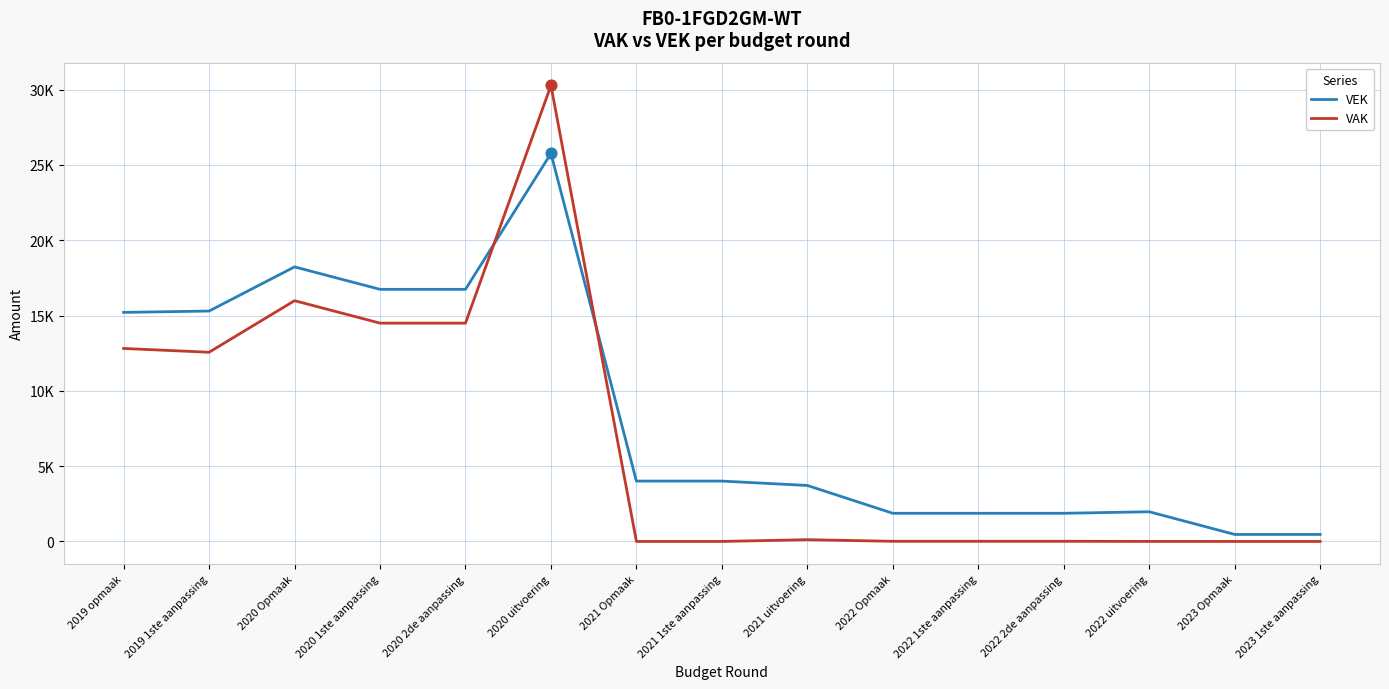

At how many categories does at least one series exceed 5404?

6